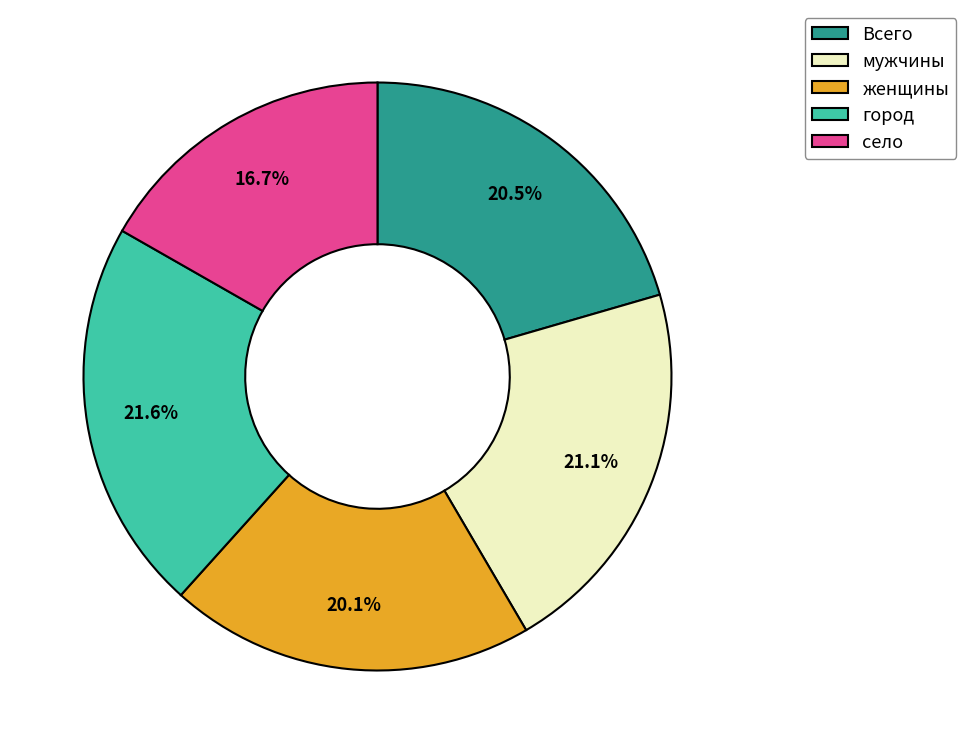

Does город account for over 50% of the chart?

No